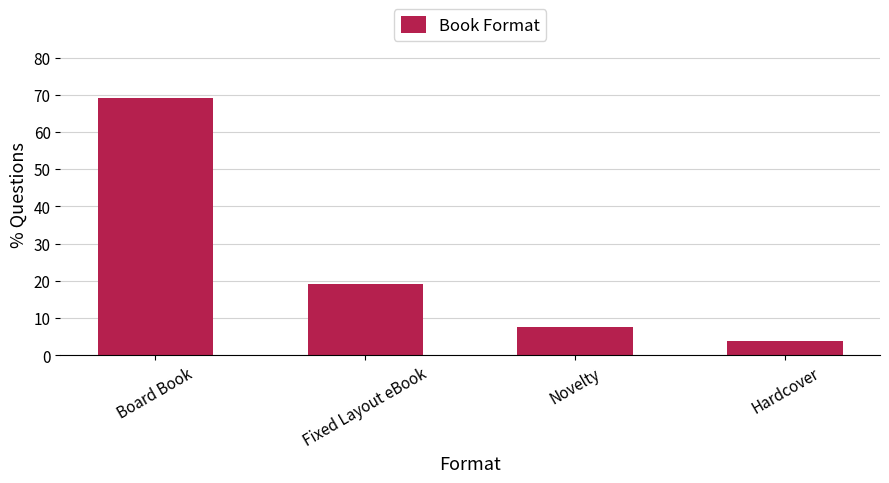

Reading left to right, what are all the values shown in this chart?

Board Book=69.2	Fixed Layout eBook=19.2	Novelty=7.7	Hardcover=3.8